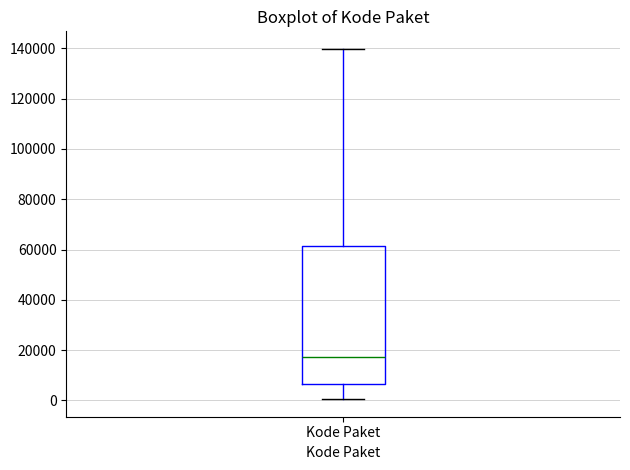

Read this box plot against the y-axis: the position of the median line, the range covered by the box, and the ends of both whiskers. The values are not printed on the chart, so give them approximately, as read against the axis.

median 18000, box 6000 to 62000, whiskers 0 to 140000